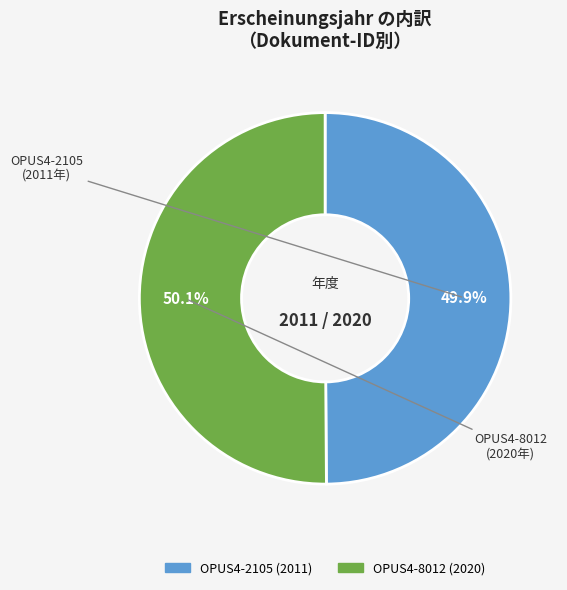

Does any single category account for the majority?

Yes